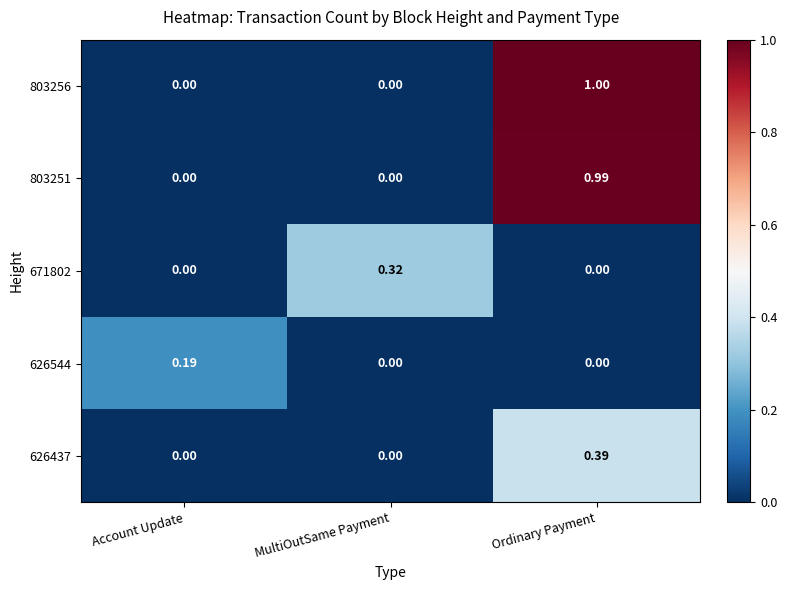

What is the greatest value displayed?

1.0